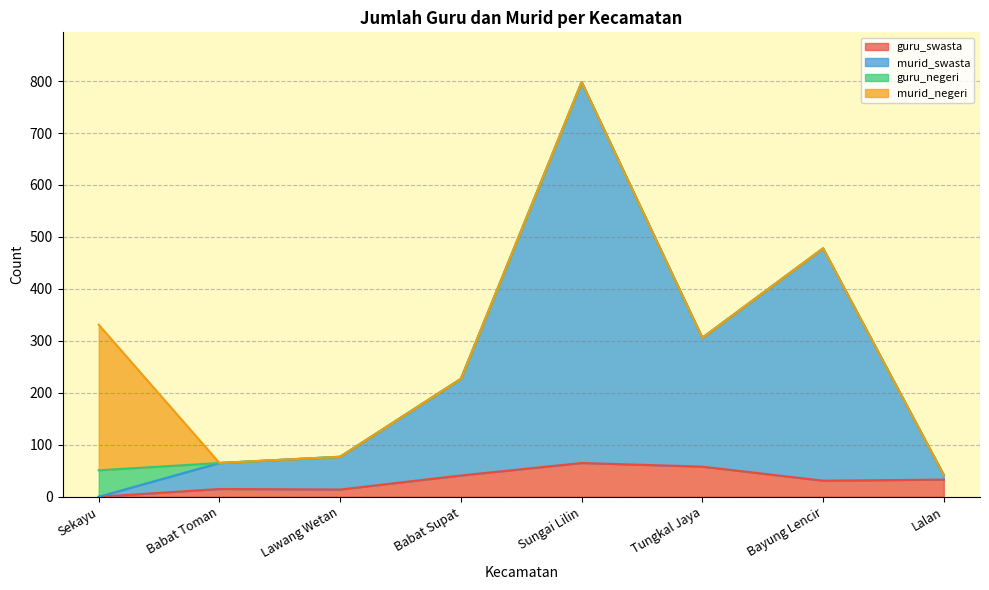

The value of guru_swasta at Bayung Lencir is 31. True or false?

True